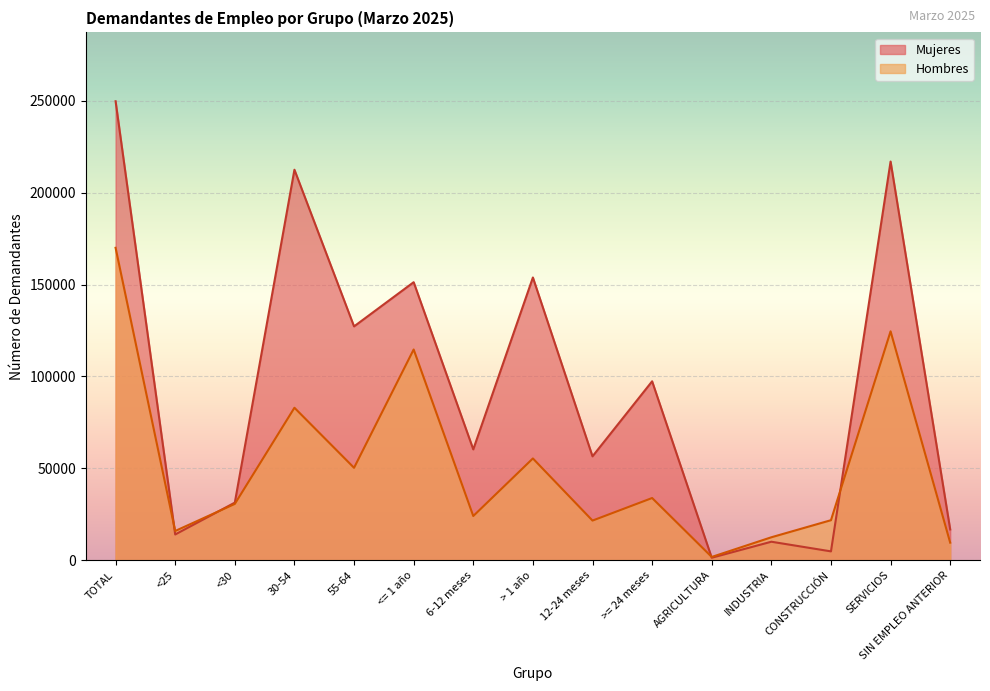

Is the value of Mujeres at >= 24 meses greater than the value of Hombres at AGRICULTURA?

Yes